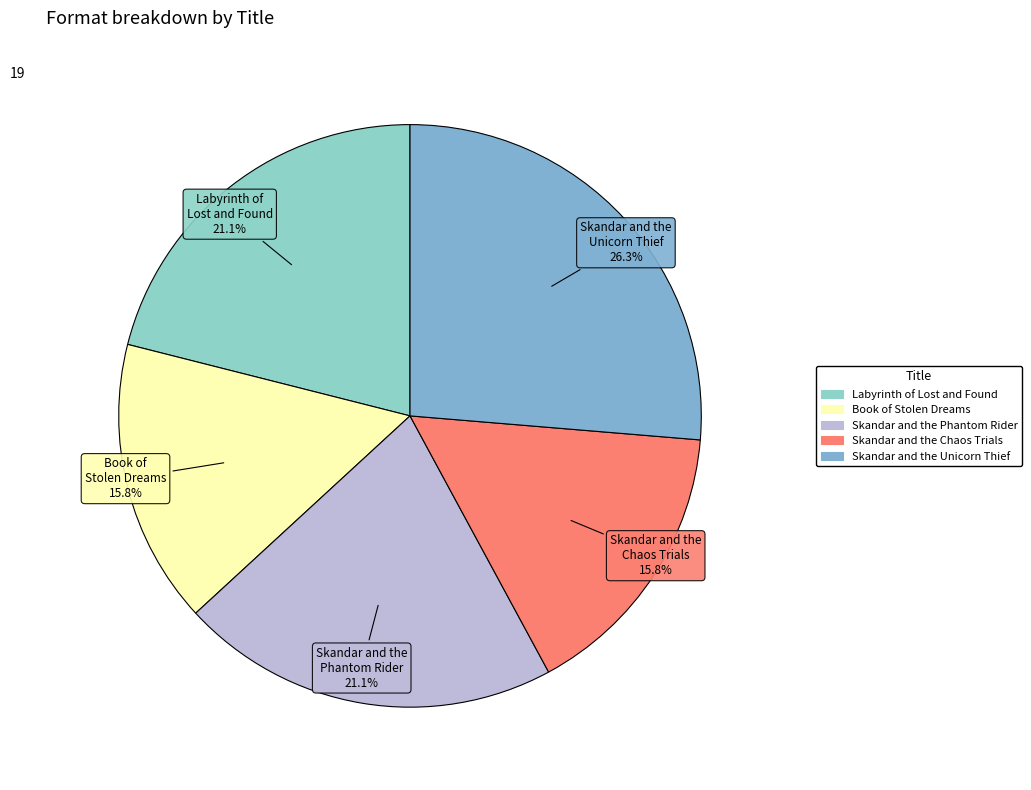

Combined, what portion of the pie is Skandar and the Chaos Trials and Skandar and the Unicorn Thief?

42.1%